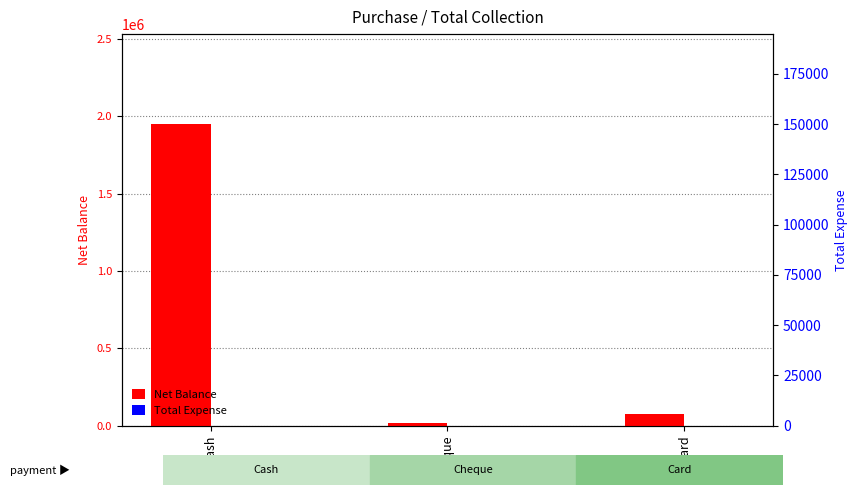

Are the bars grouped side by side (vs. stacked)?

Yes